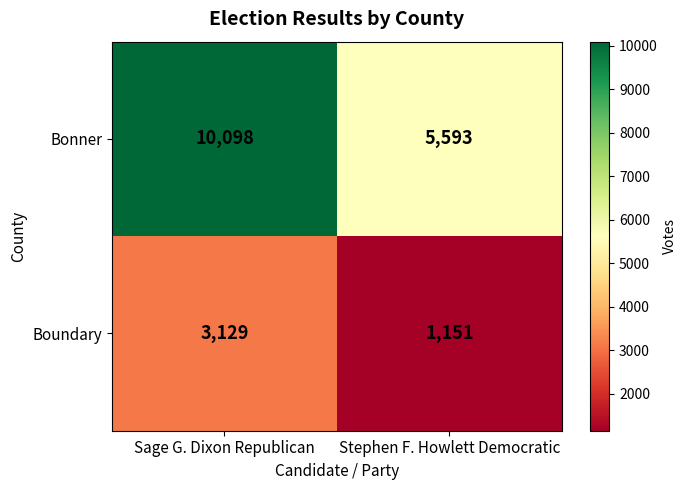

Which label corresponds to the largest value in the chart?

Sage G. Dixon Republican